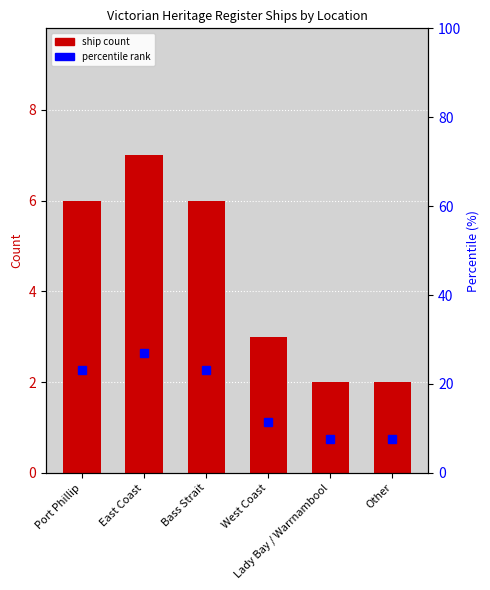

Are the bars grouped side by side (vs. stacked)?

Yes